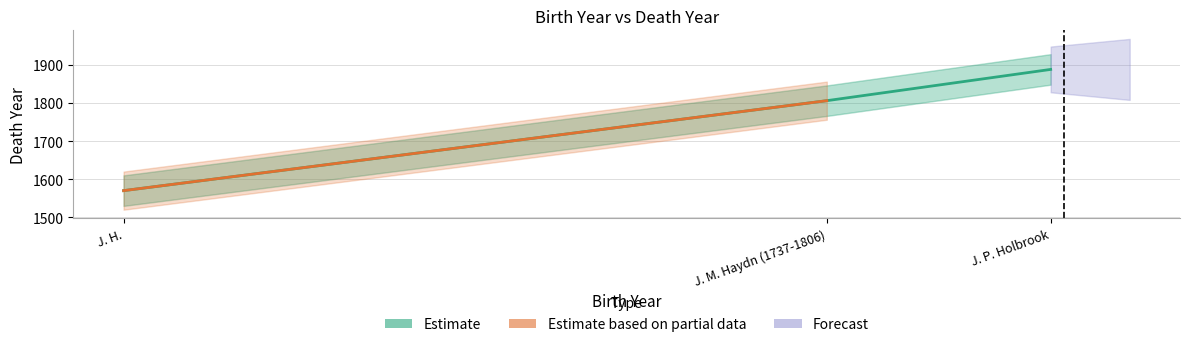

Reading left to right, extract all data points from this chart.

J. H.=1570	J. M. Haydn (1737-1806)=1806	J. P. Holbrook=1888